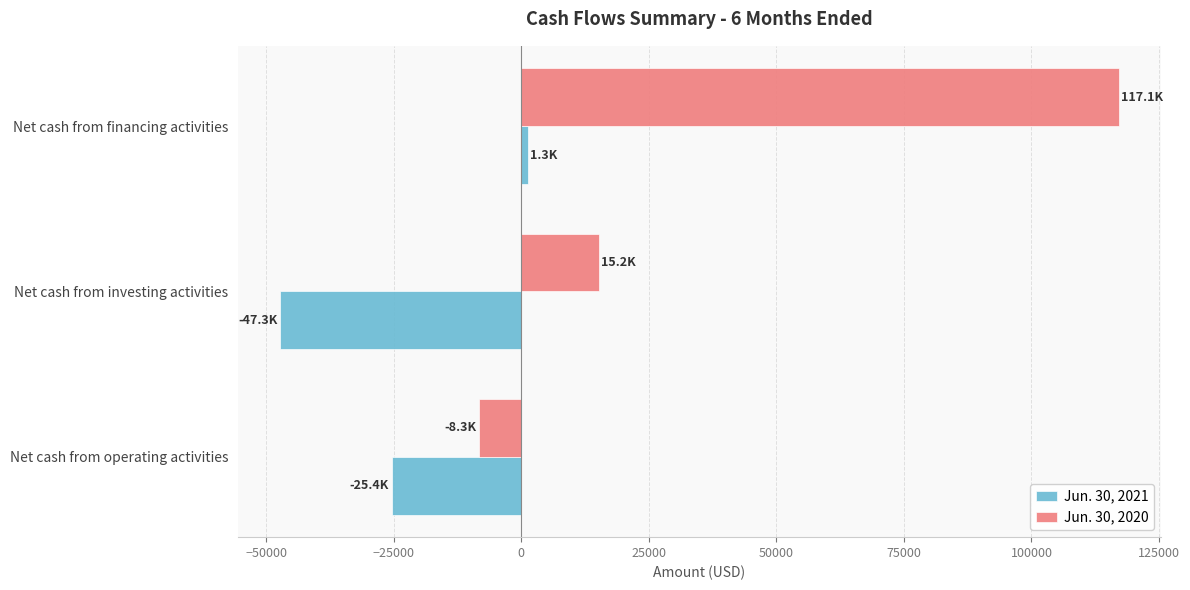

True or false: Jun. 30, 2021 has a value of -11632 at Net cash from investing activities.

False